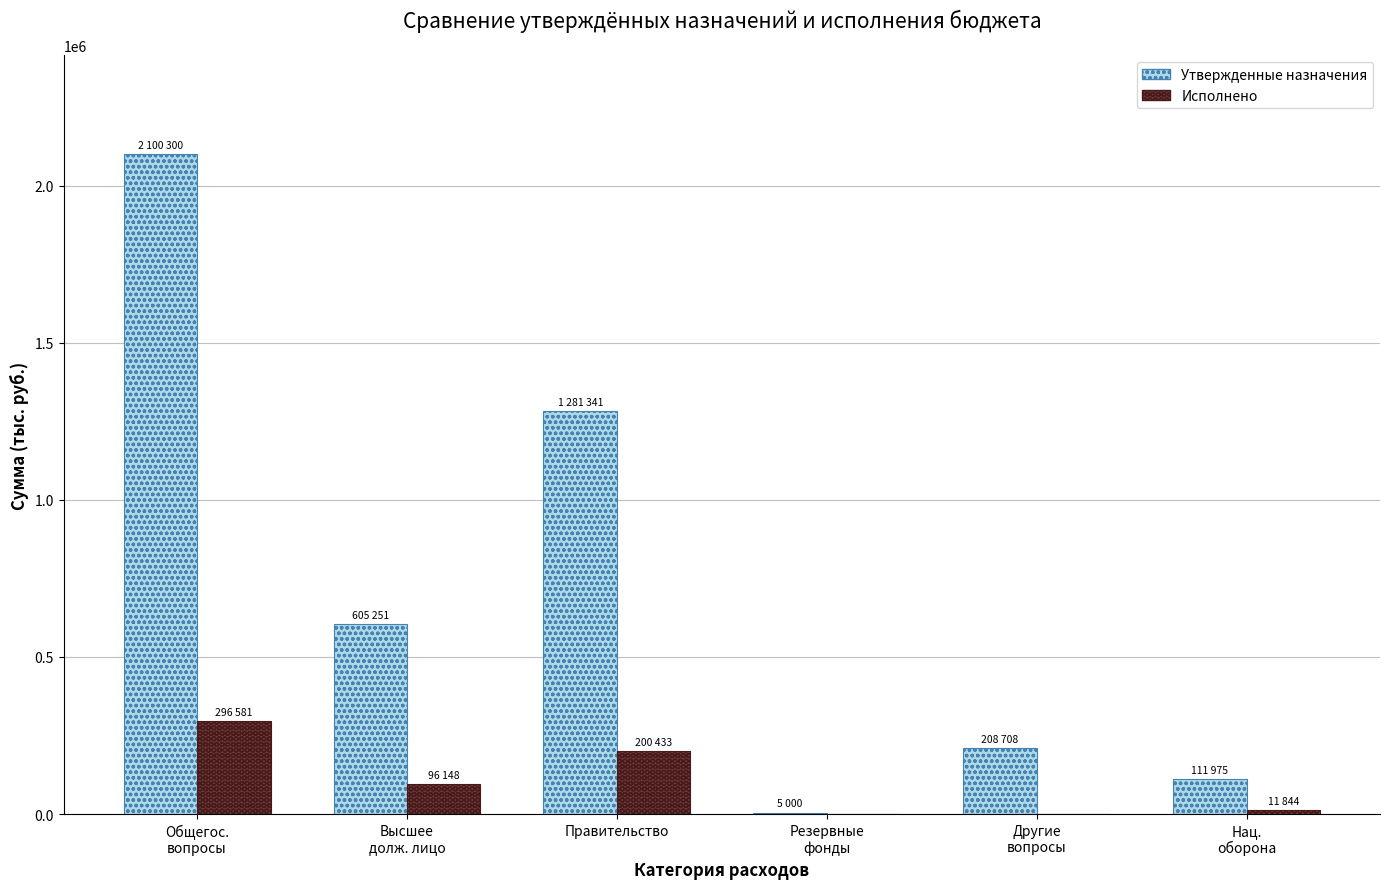

What is the highest value of the Утвержденные назначения series?

2100300.0